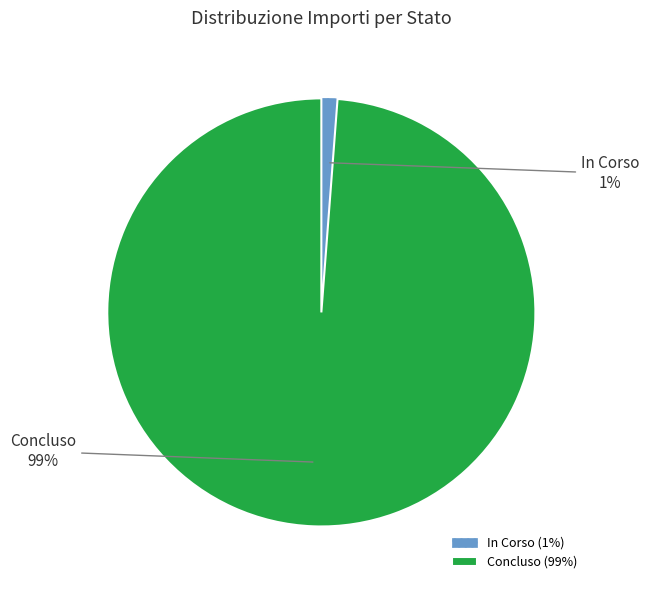

Which has a higher value, Concluso or In Corso?

Concluso